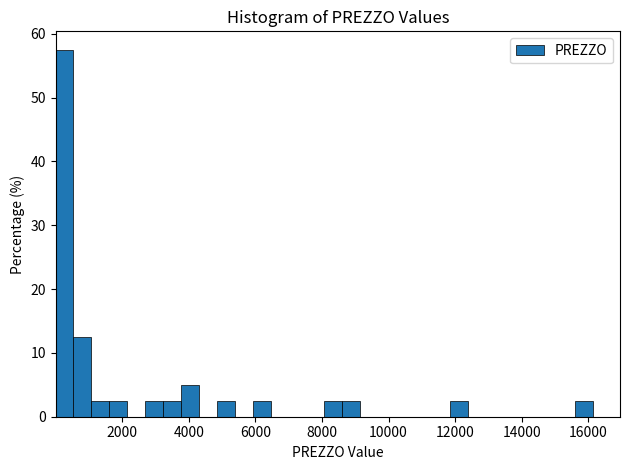

Read against the x-axis, roughly where is the centre of the tallest bar?

200